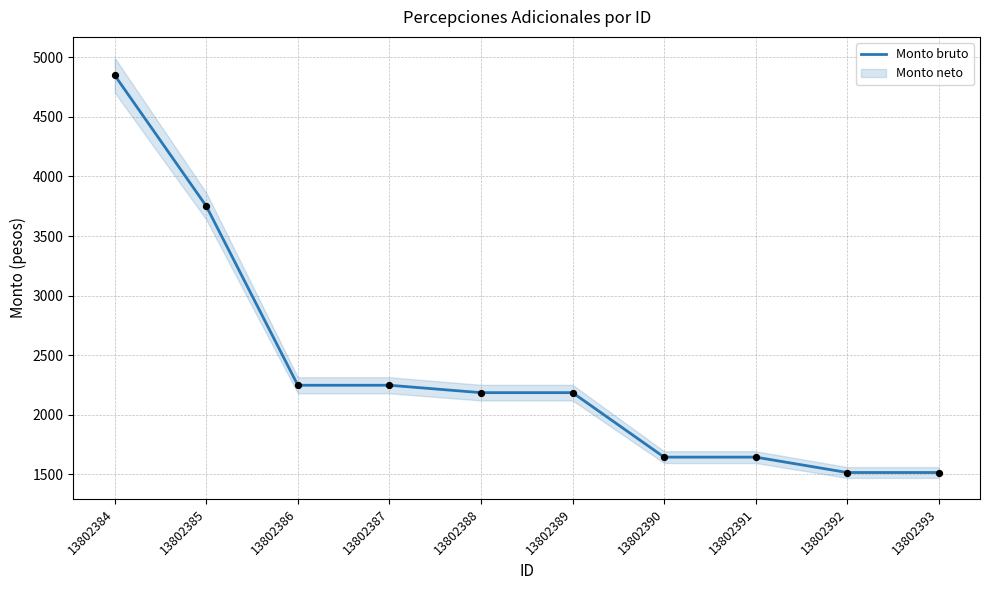

Approximately how many times larger is the value at 13802385 compared to 13802390?

2.3